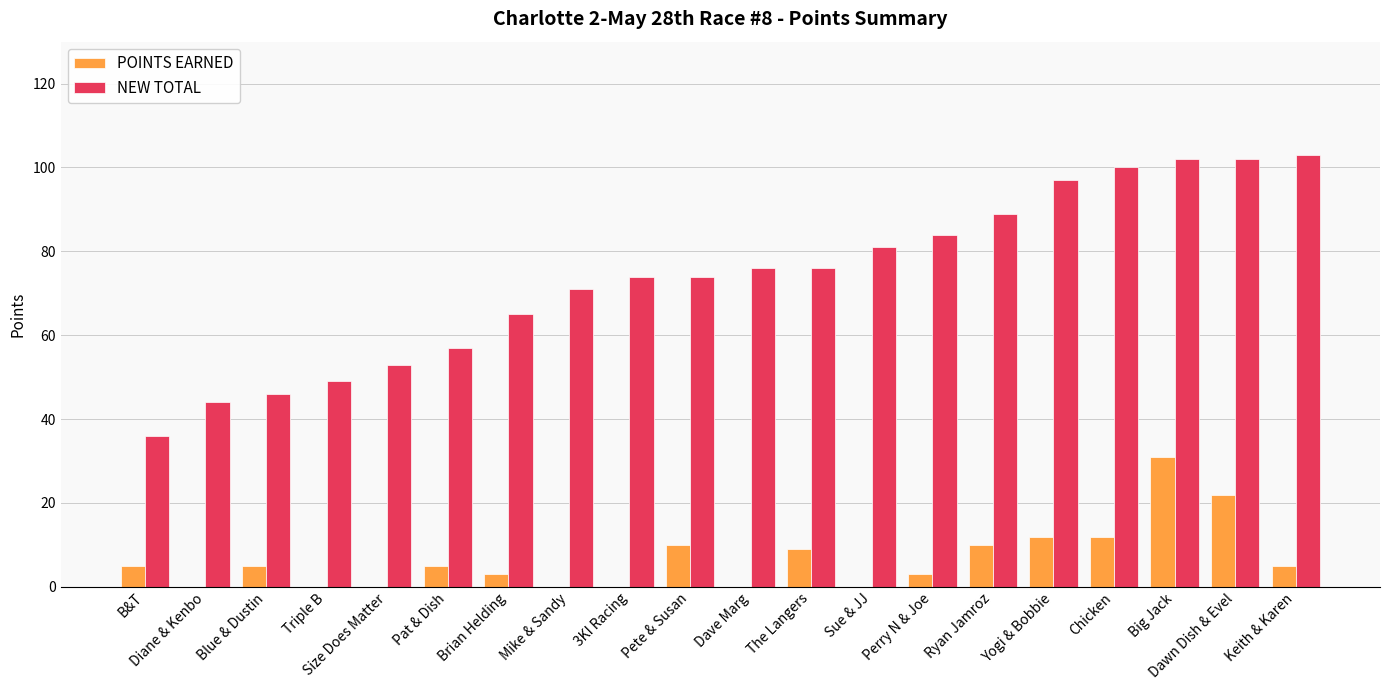

Which series has the largest total across all categories?

NEW TOTAL